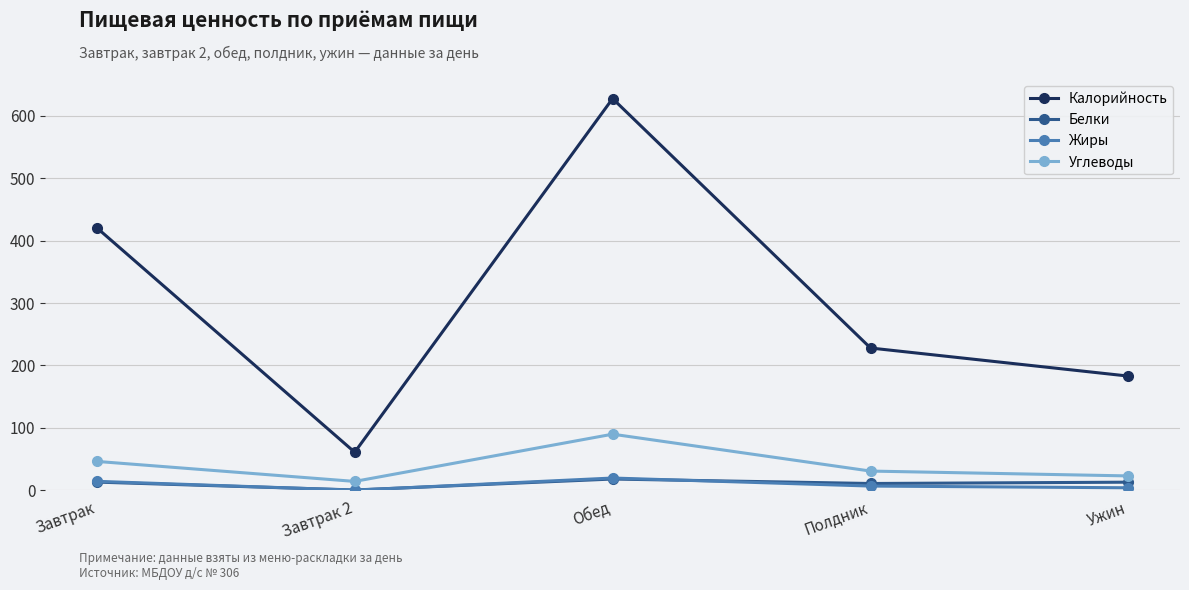

True or false: Калорийность and Белки cross at least once.

False